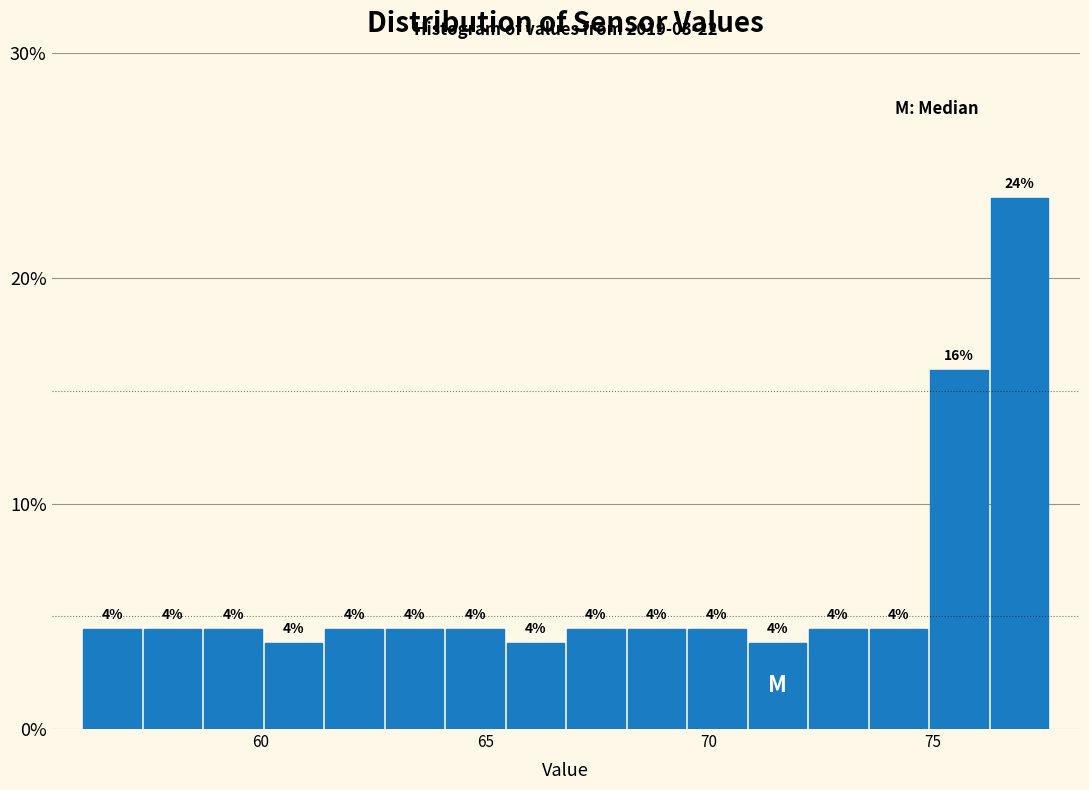

Read against the x-axis, roughly where is the centre of the tallest bar?

77.0